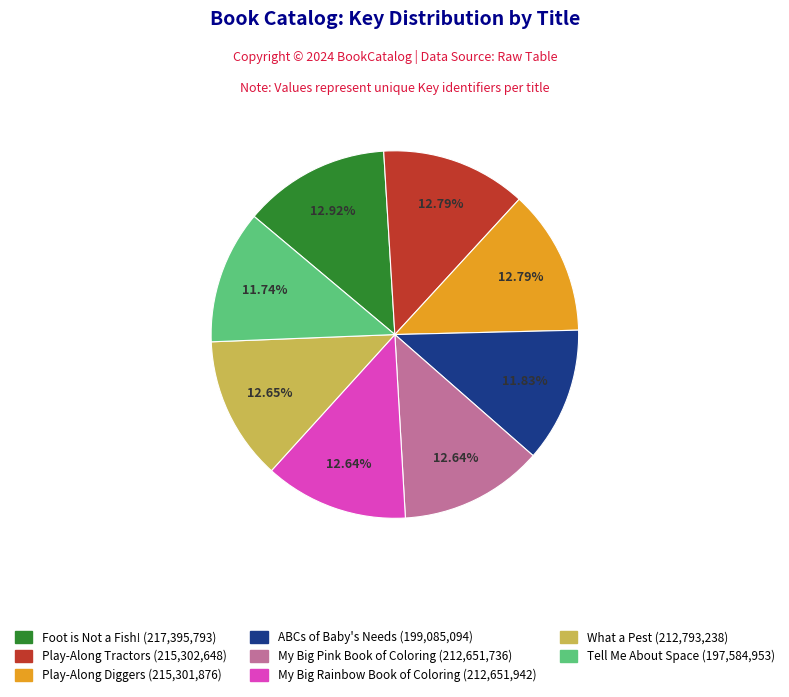

Does What a Pest account for over 50% of the chart?

No